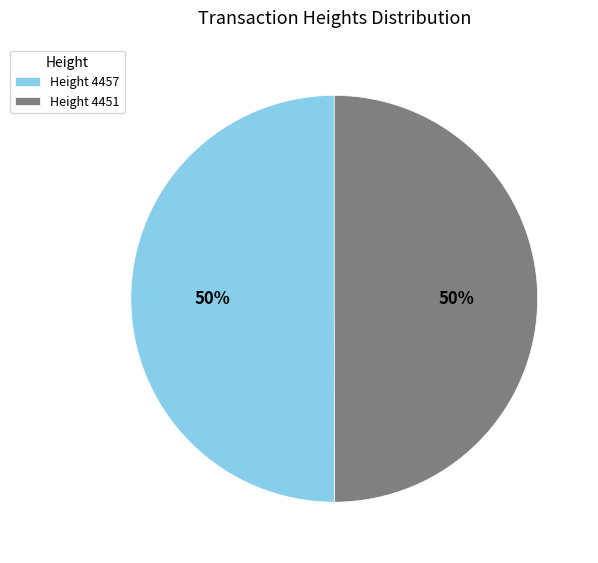

How many segments does this pie chart have?

2